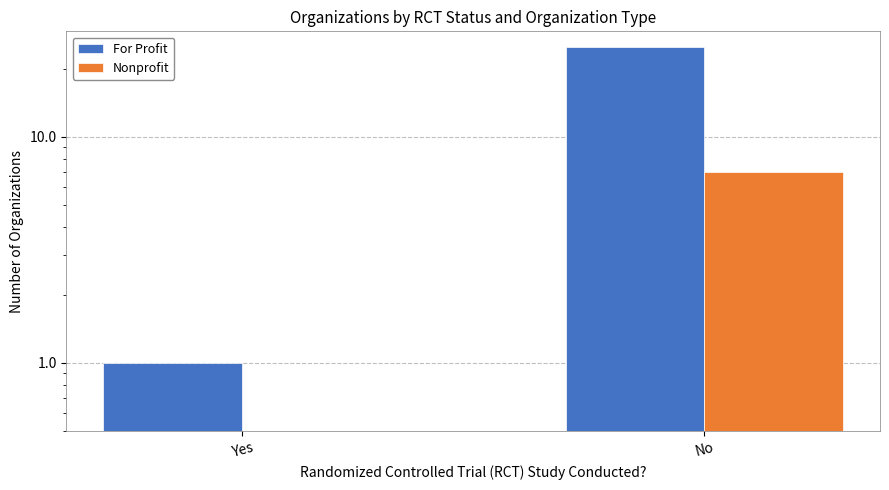

What position from the left is No?

2